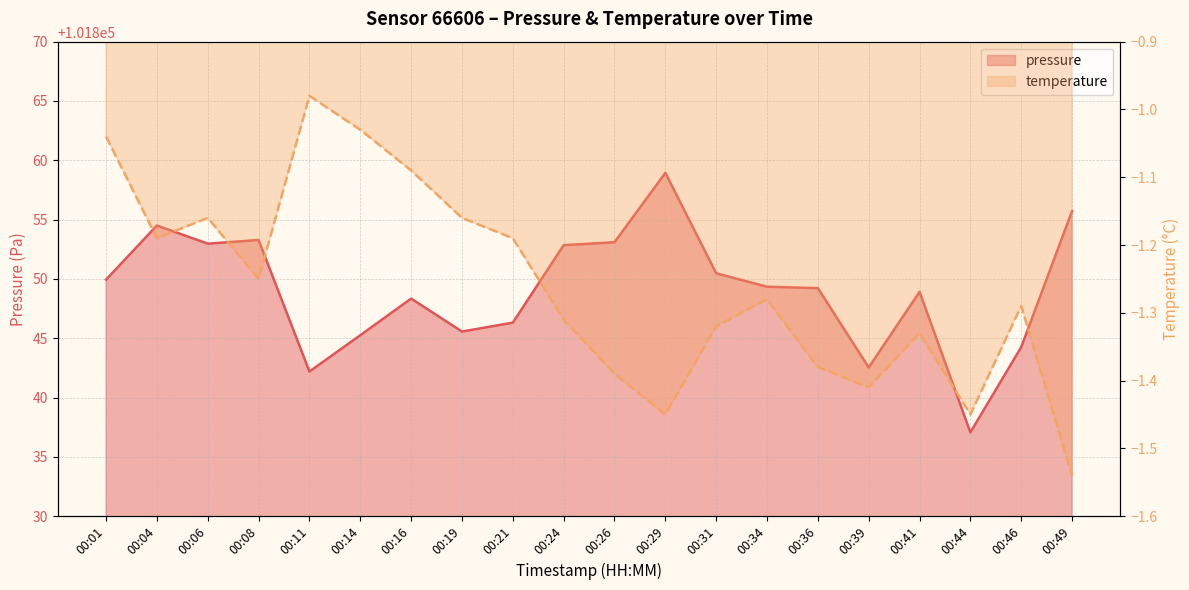

How many values exceed 101849?

11